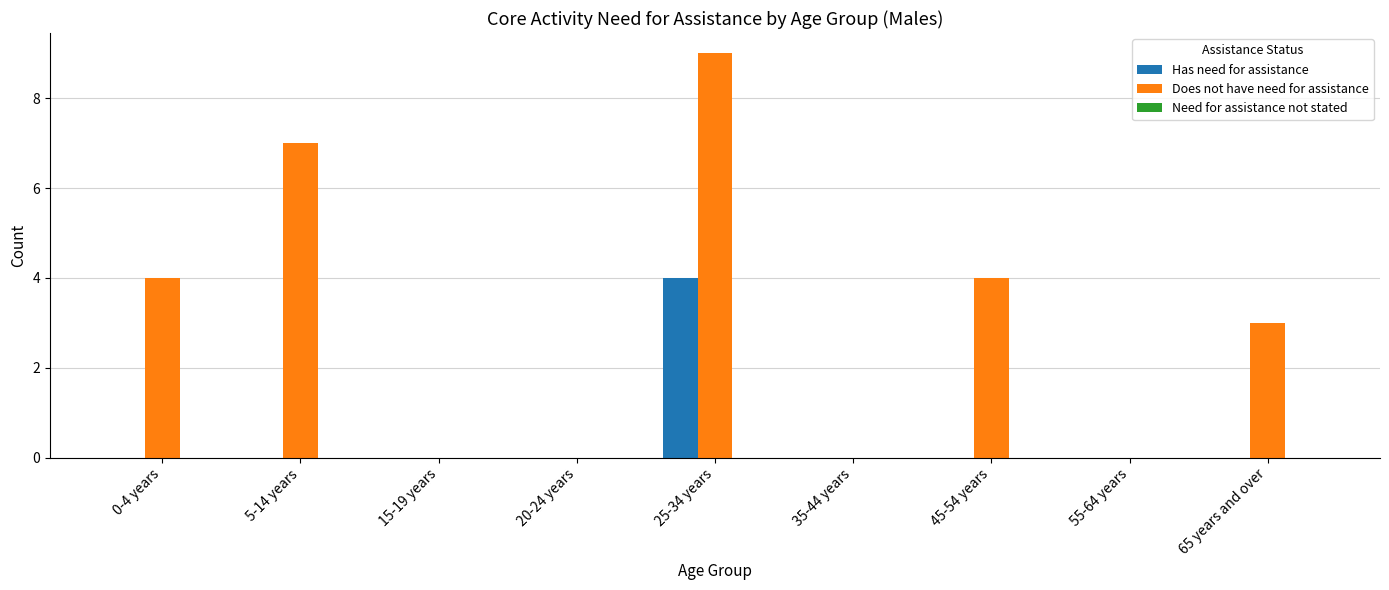

Between 5-14 years and 20-24 years, which series saw the biggest shift?

Does not have need for assistance